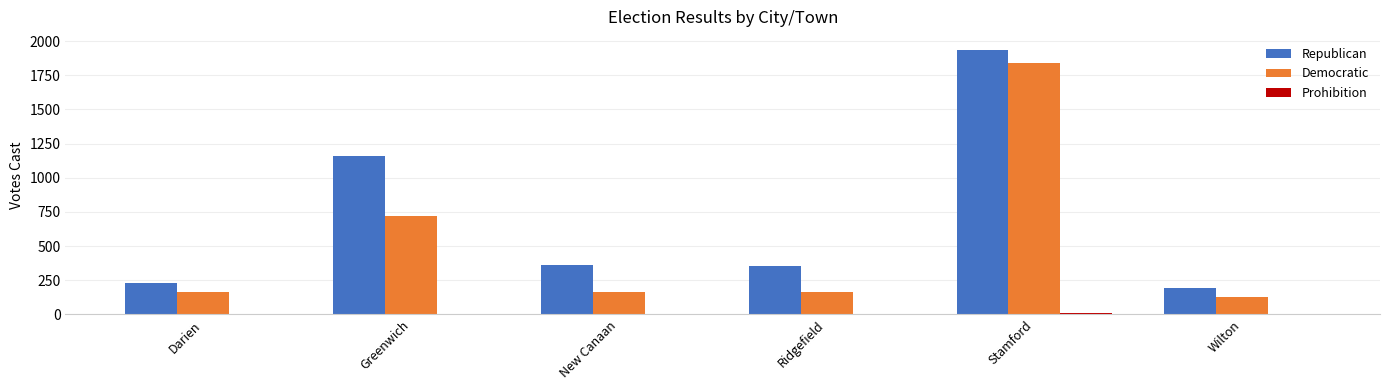

What is the maximum value shown in the chart?

1934